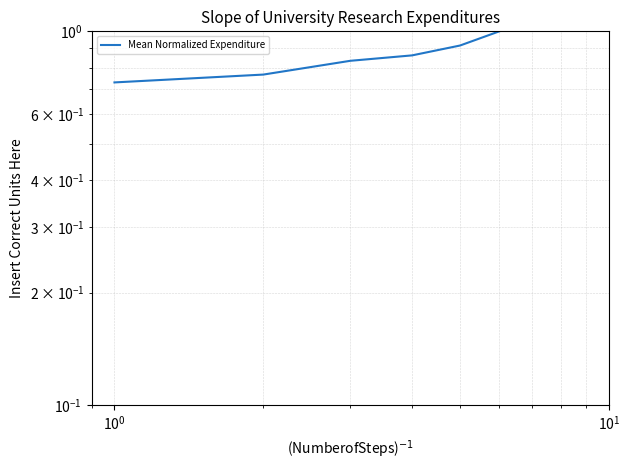

The chart shows a value of 0.5 at $\mathdefault{10^{0}}$. True or false?

False